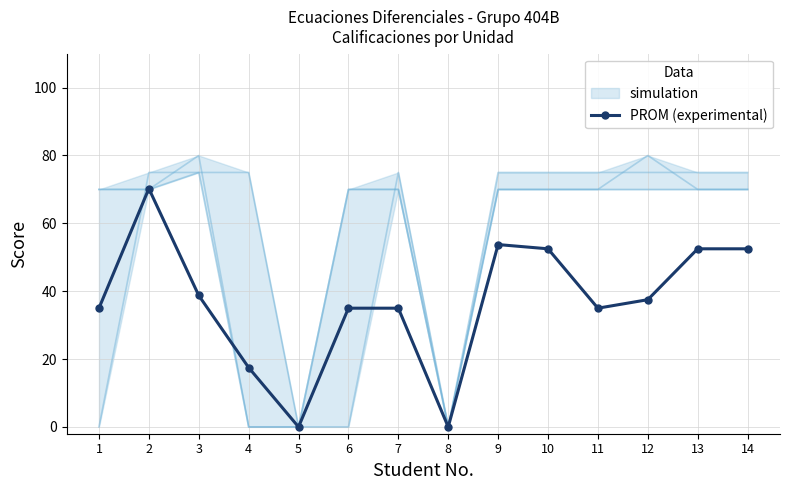

Where is the first local minimum?

5